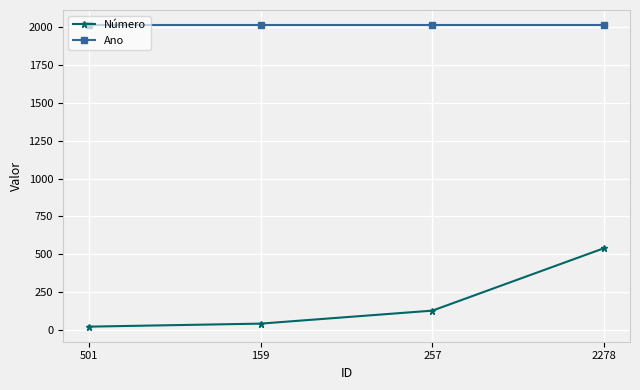

What is the lowest value of the Número series?

19